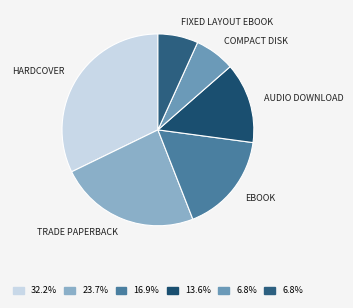

To the nearest percent, what is the difference between the largest and smallest slice percentages?

25%